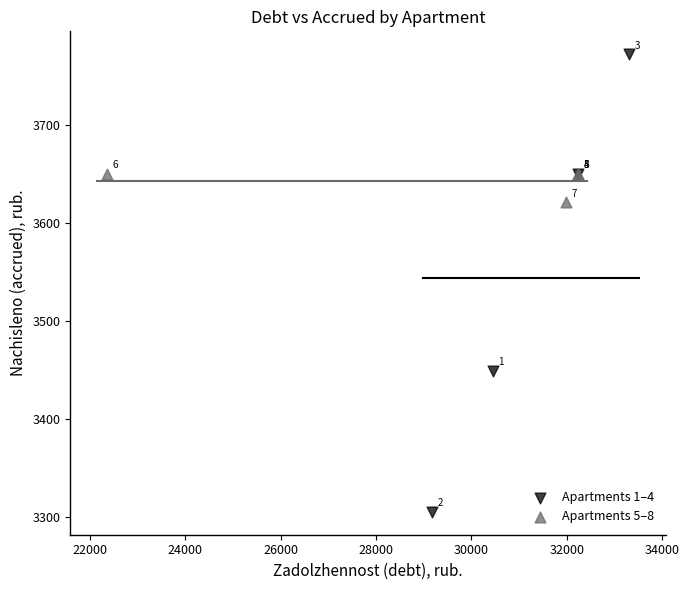

Which series has the largest Y range (max minus min)?

Apartments 1–4